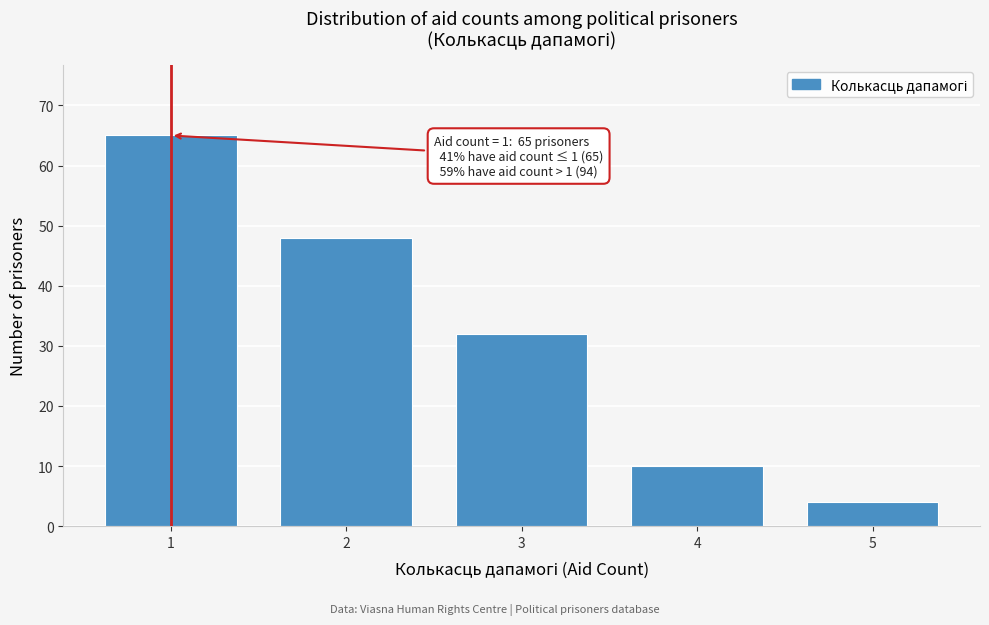

Reading left to right, what are all the values shown in this chart?

1=65	2=48	3=32	4=10	5=4